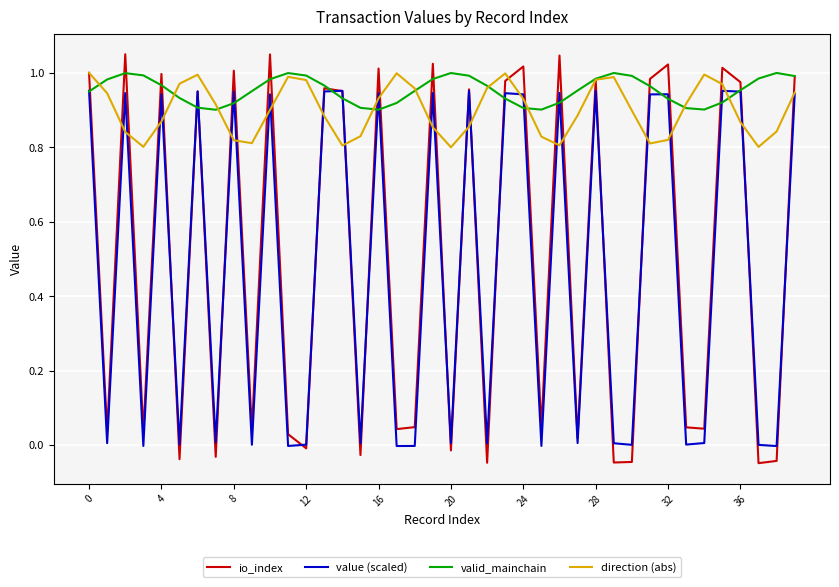

In valid_mainchain, how many points are higher than both neighbors (excluding endpoints)?

5